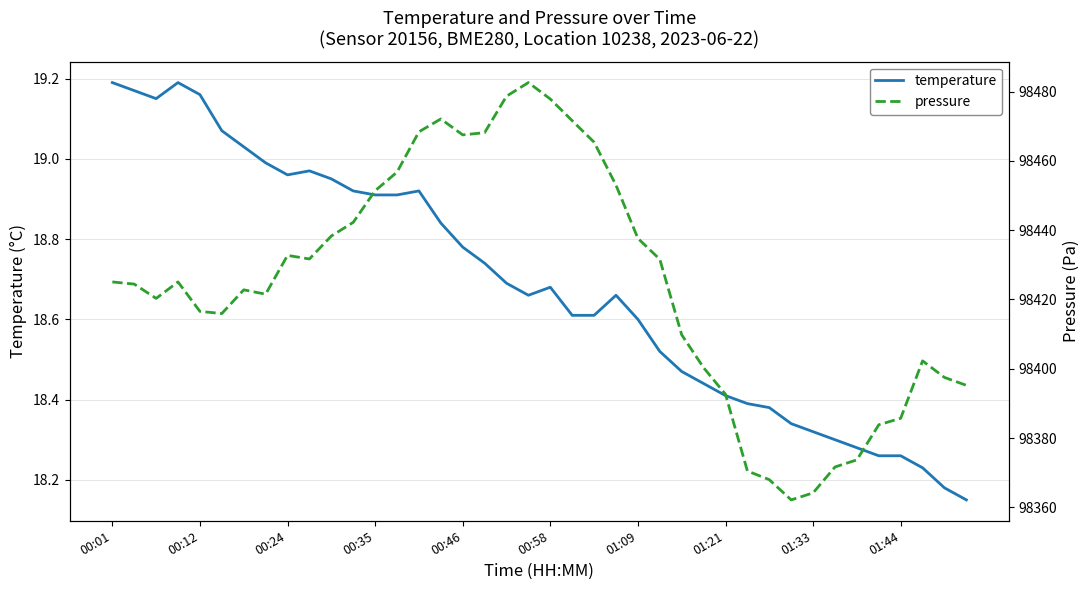

What position from the left is 00:35?

4